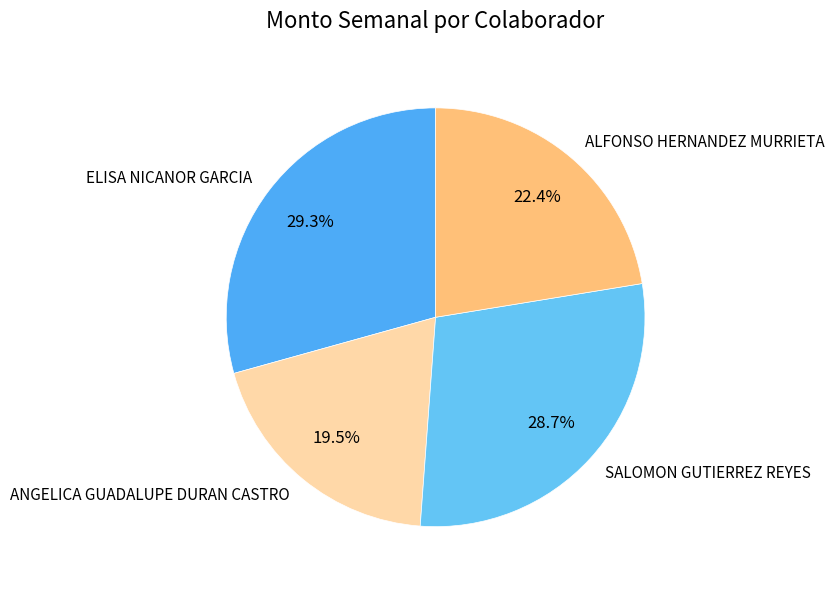

True or false: ANGELICA GUADALUPE DURAN CASTRO accounts for 7% of the total.

False